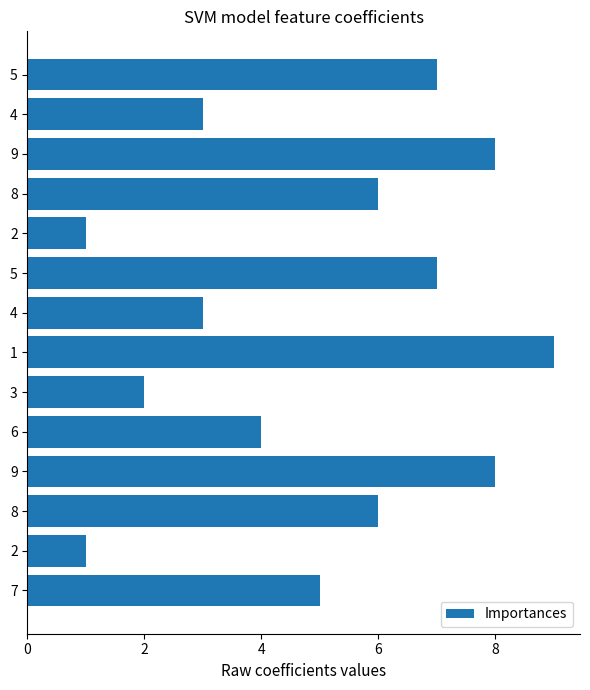

Where is the data nearest to the value 5?

7